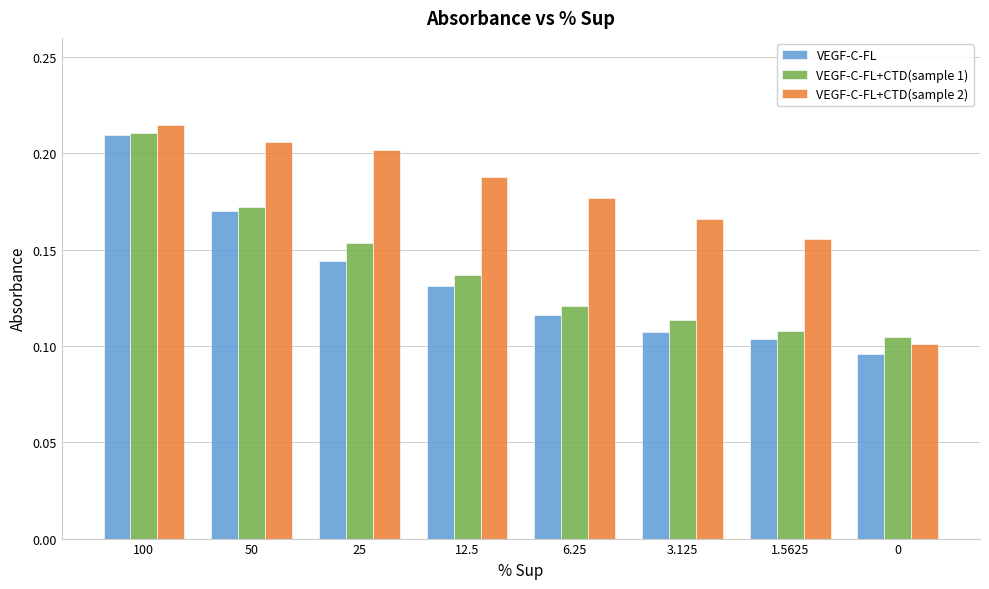

At how many categories does at least one series exceed 0?

8